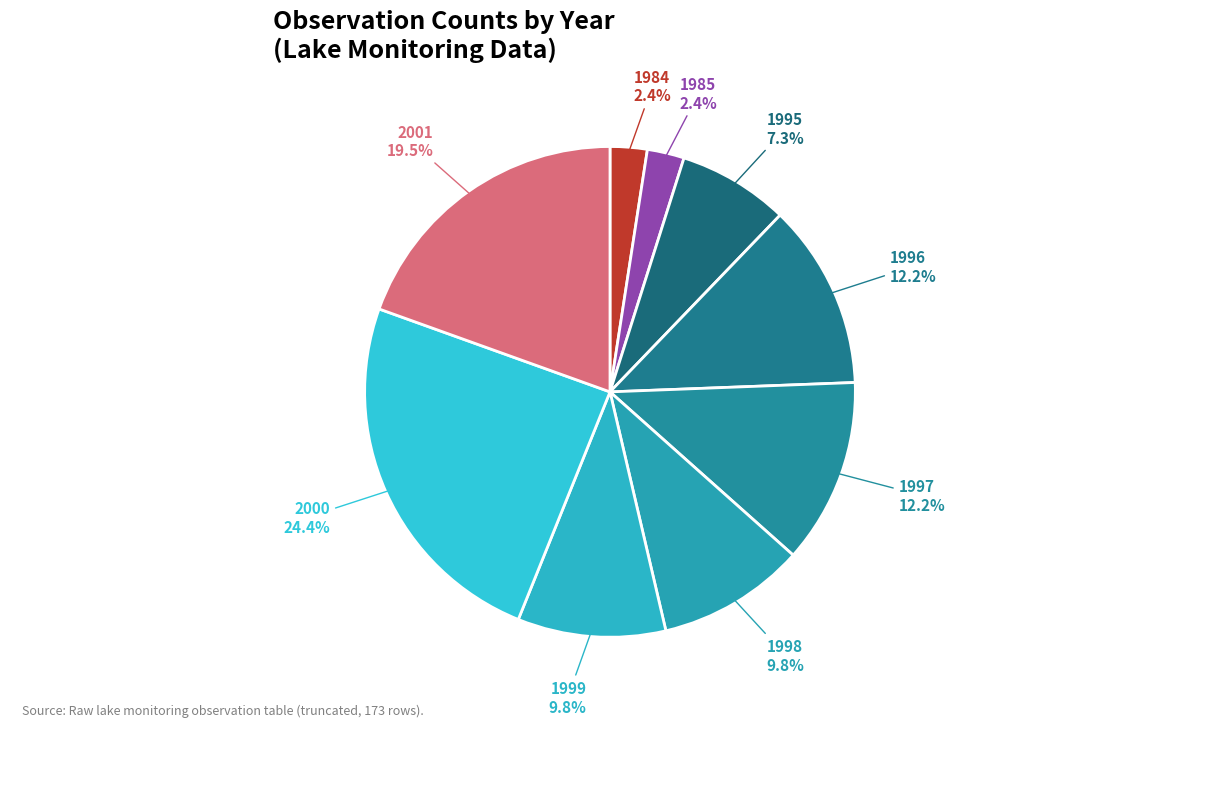

How many slices are in this pie chart?

9